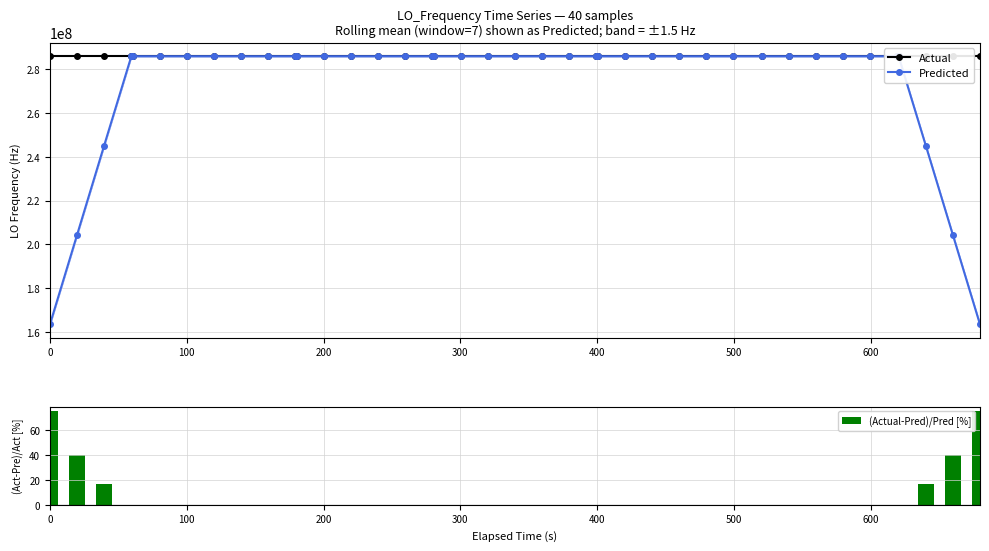

What is the highest value of the Actual series?

286047003.6